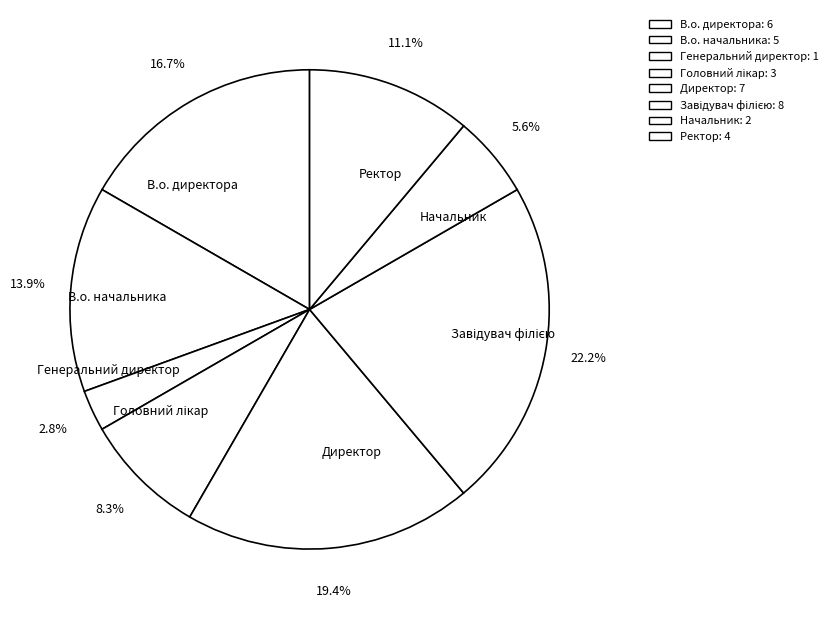

Count the number of slices in the pie.

8